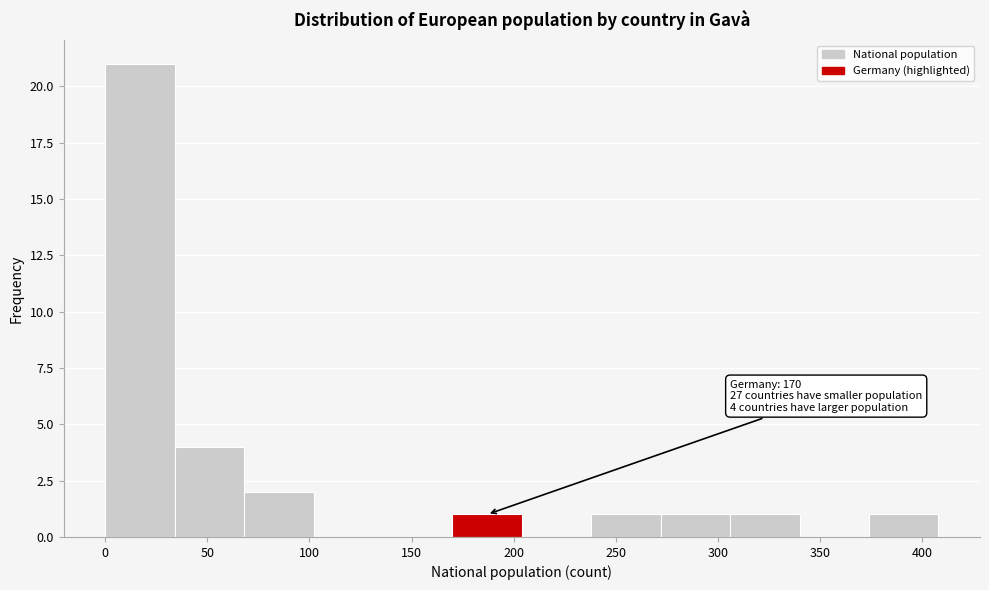

Which range on the x-axis has the tallest bar?

0 to 34